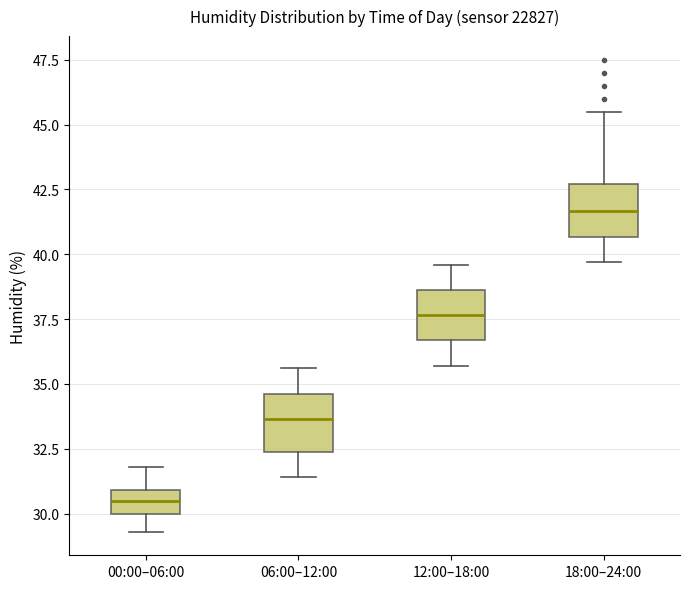

Reading left to right, transcribe this box plot: for each box, give where its median line is, the range the box spans, and where its two whiskers end, as read against the y-axis. The values are not printed on the chart, so give them approximately, as read against the axis.

00:00–06:00: median 30.5, box 30.0 to 31.0, whiskers 29.5 to 32.0
06:00–12:00: median 33.5, box 32.5 to 34.5, whiskers 31.5 to 35.5
12:00–18:00: median 37.5, box 36.5 to 38.5, whiskers 35.5 to 39.5
18:00–24:00: median 41.5, box 40.5 to 42.5, whiskers 39.5 to 45.5